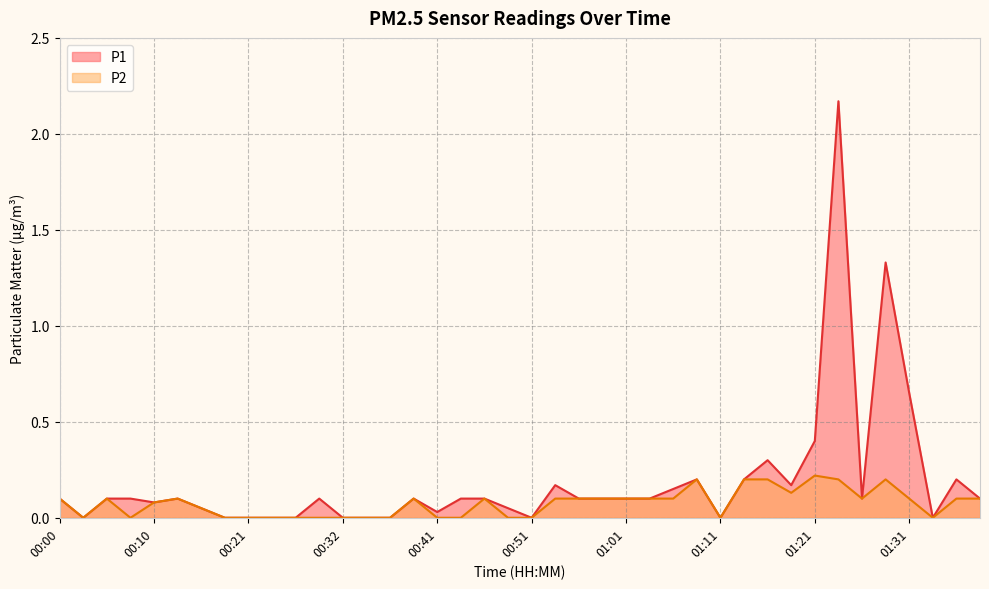

What position from the left is 01:18?

32